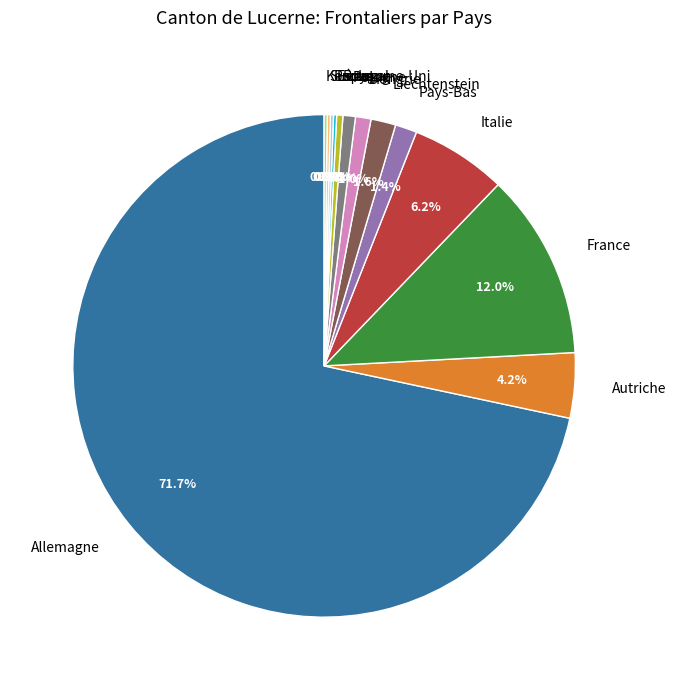

What is the majority slice?

Allemagne